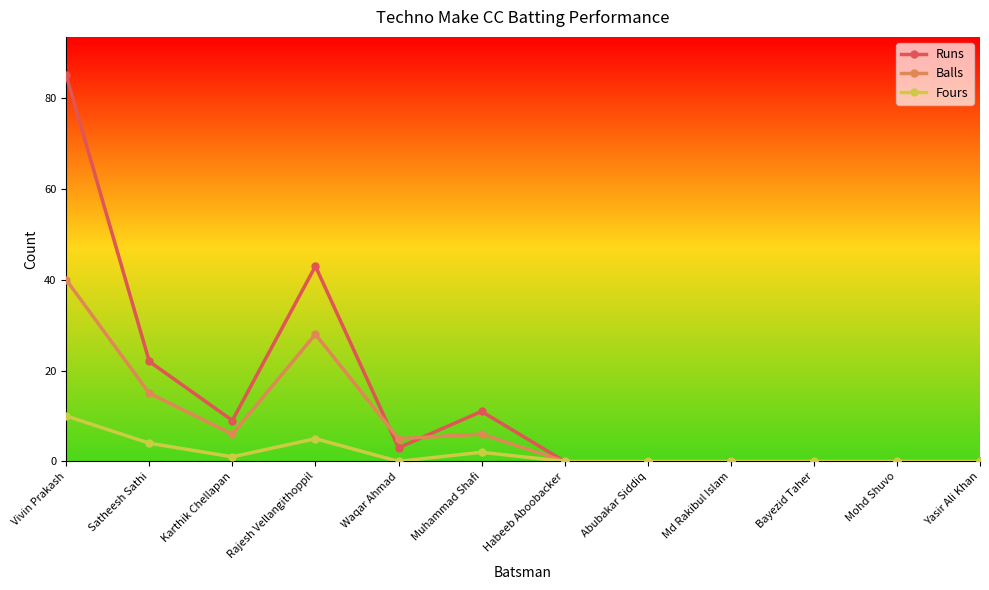

Where is Balls nearest to the value 20?

Satheesh Sathi